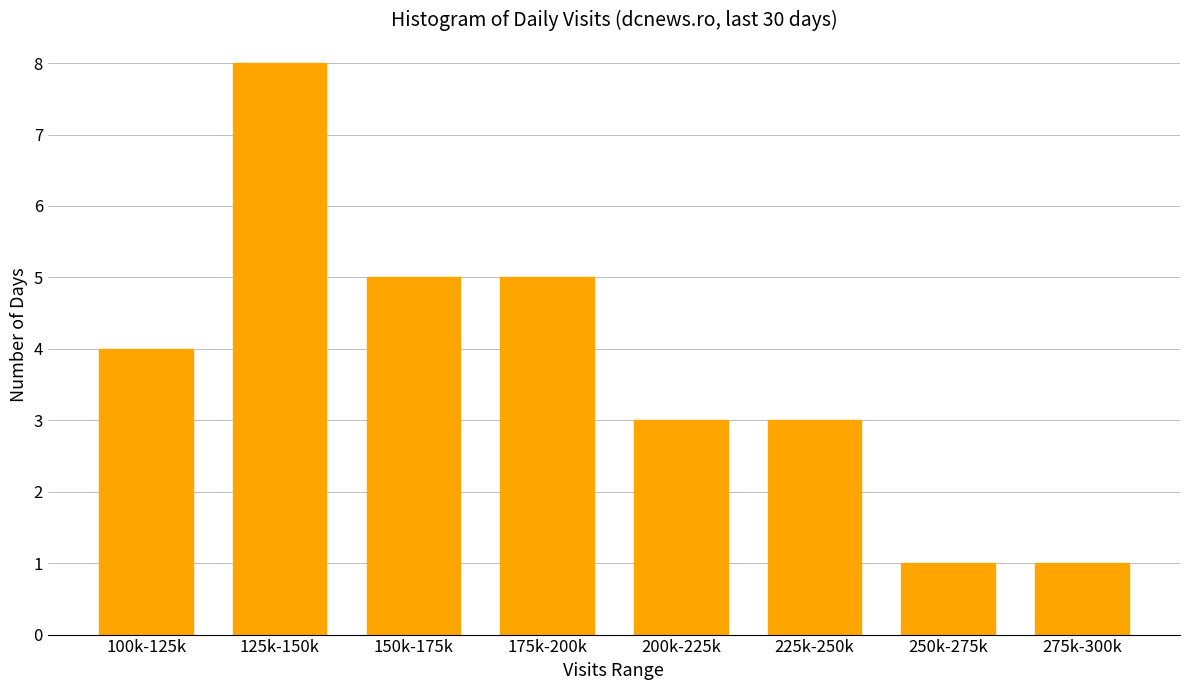

Reading left to right, extract all data points from this chart.

4	8	5	5	3	3	1	1